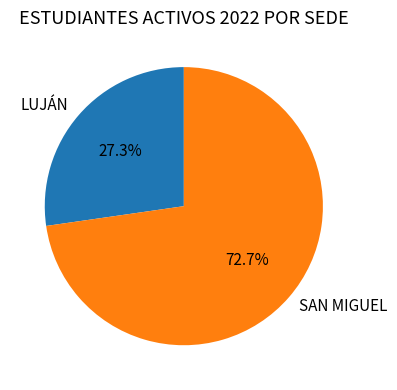

How much of the chart is everything except SAN MIGUEL?

27.3%